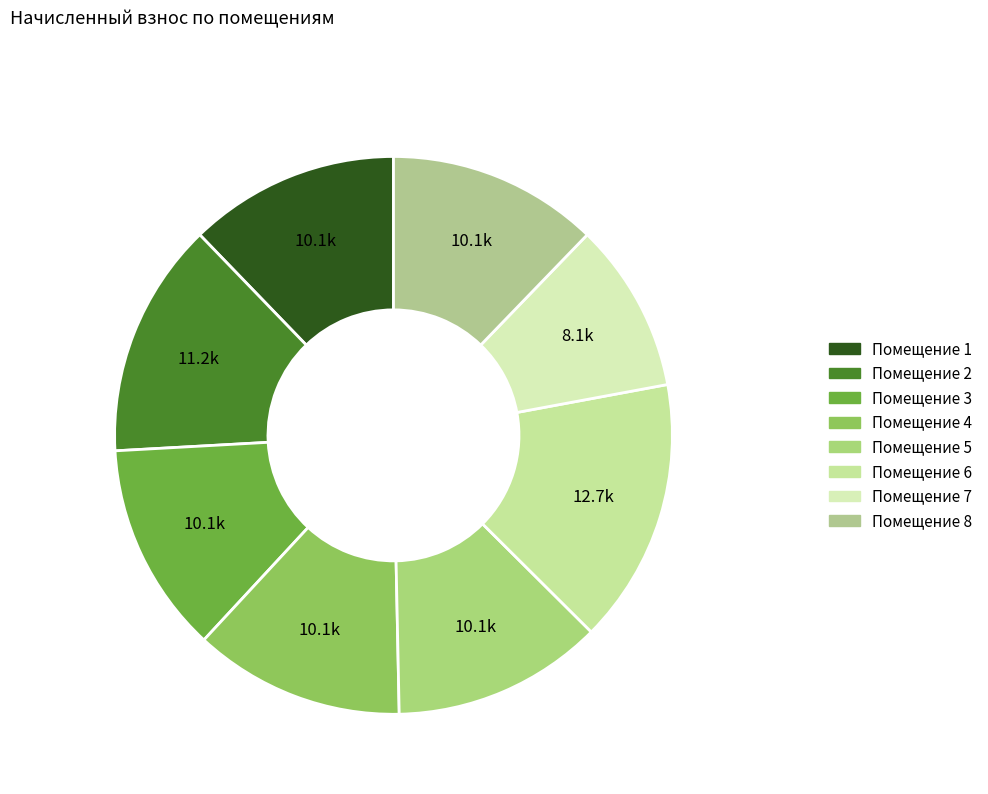

Count the number of slices in the pie.

8